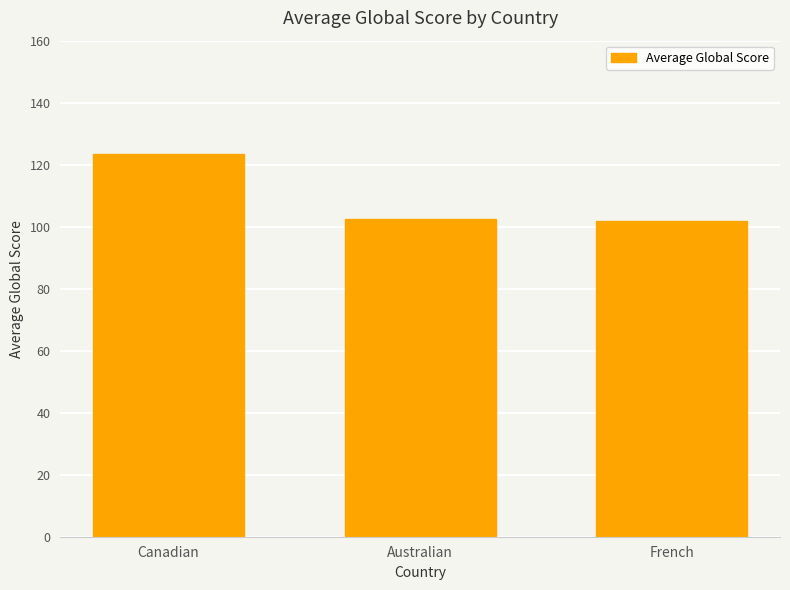

What is the label of the 3rd bar from the left?

French